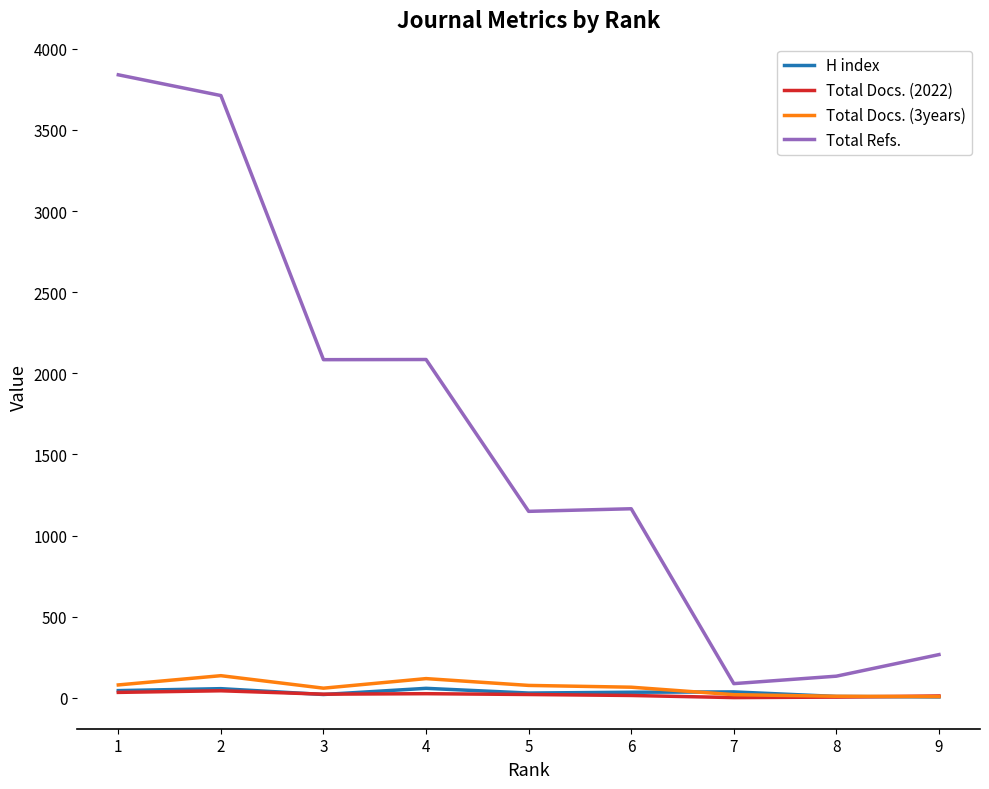

At how many categories does at least one series exceed 3810?

1